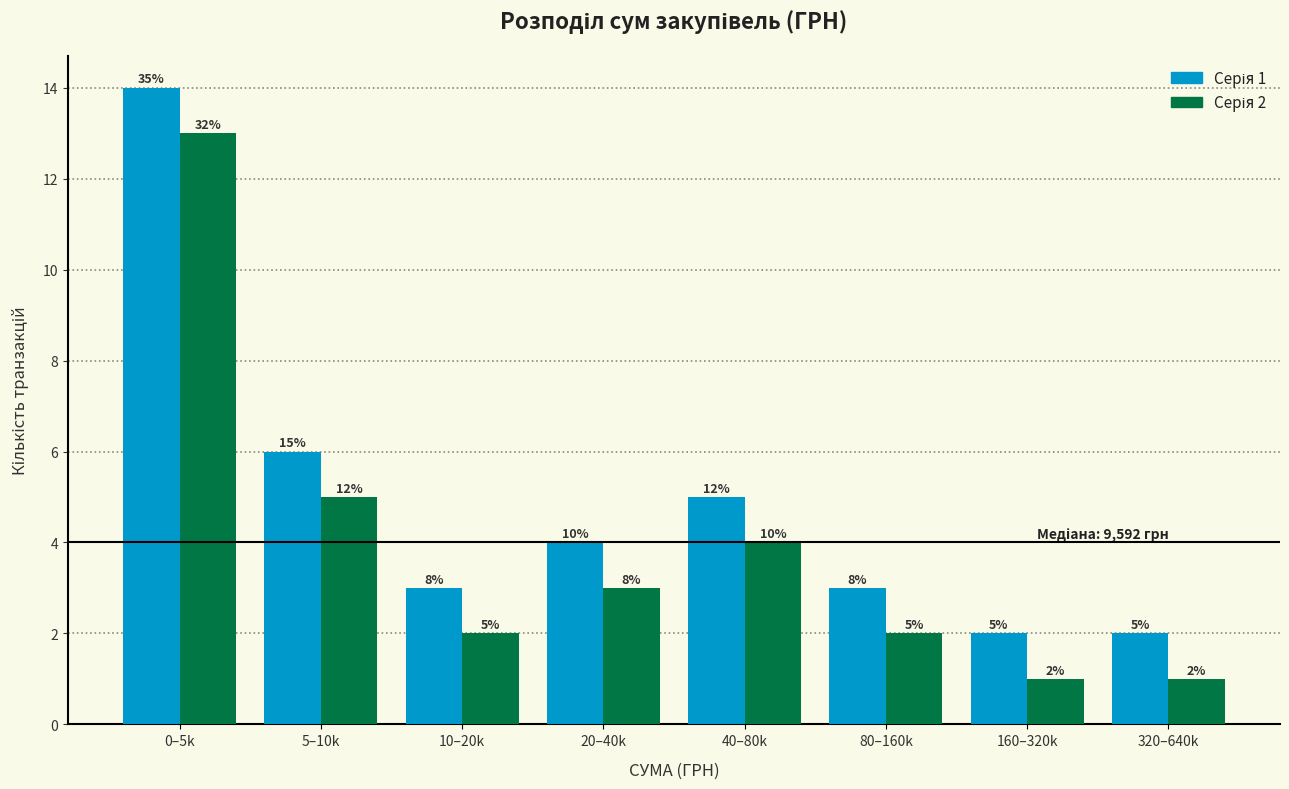

Are the bars horizontal?

No